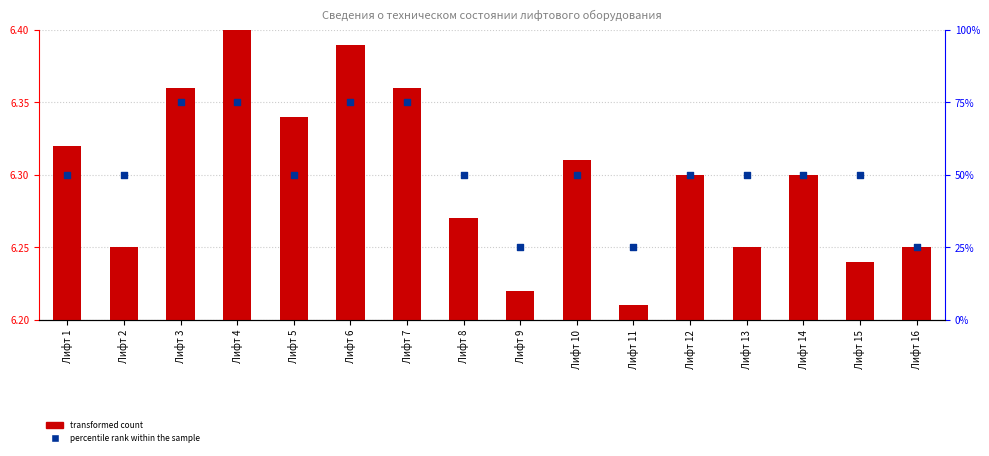

Which series contains the lowest Y value?

transformed count